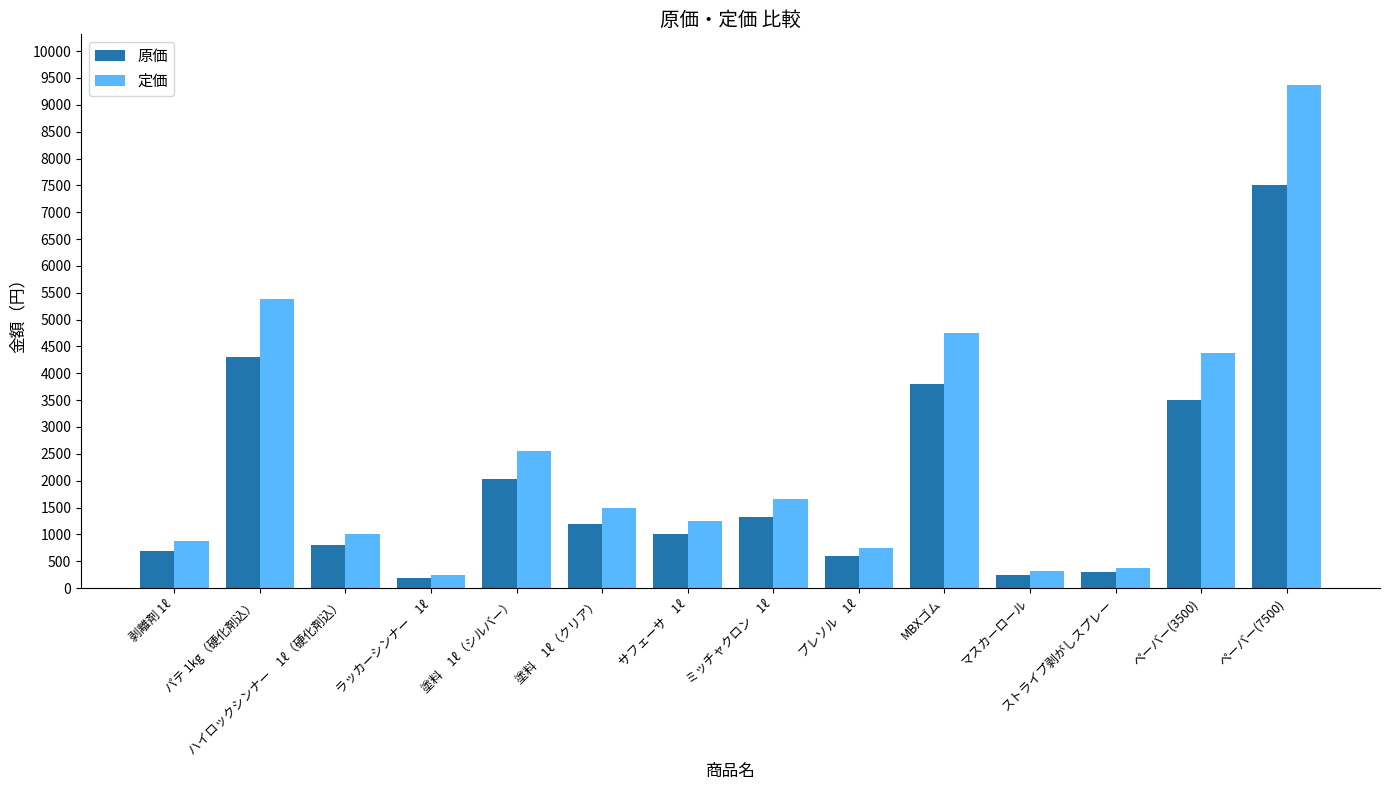

True or false: 原価 has a value of 800 at ハイロックシンナー　1ℓ（硬化剤込）.

True